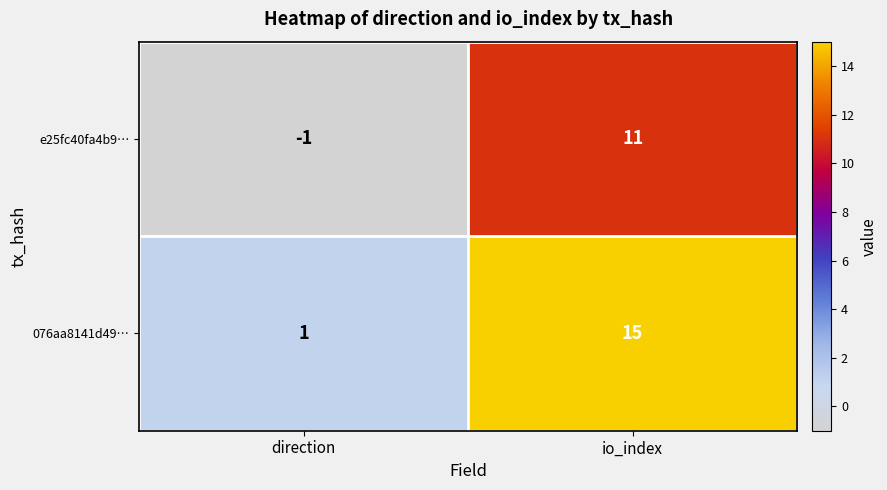

The e25fc40fa4b9… series shows -1 at direction. True or false?

True